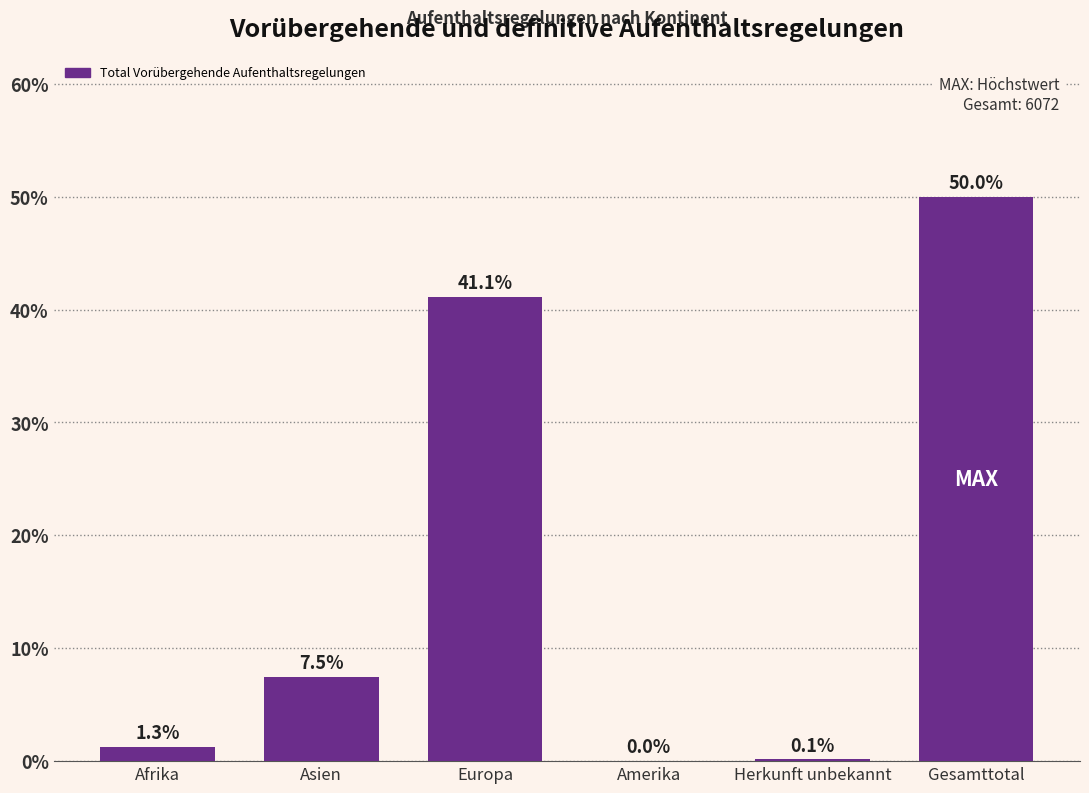

What is the difference between the values at Afrika and Europa?

39.9